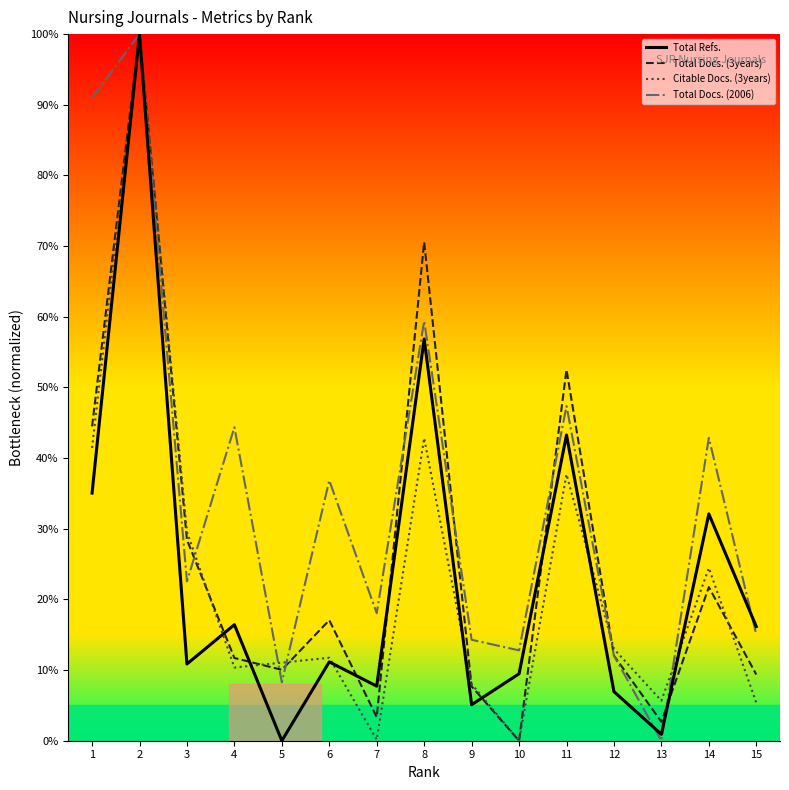

True or false: Total Docs. (3years) has a value of 25.8 at 6.

False